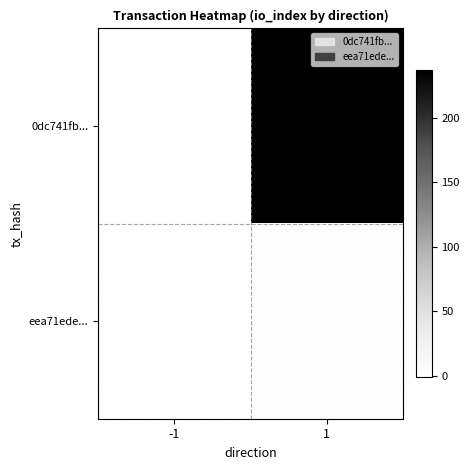

The value of eea71ede... at 1 is 3. True or false?

False